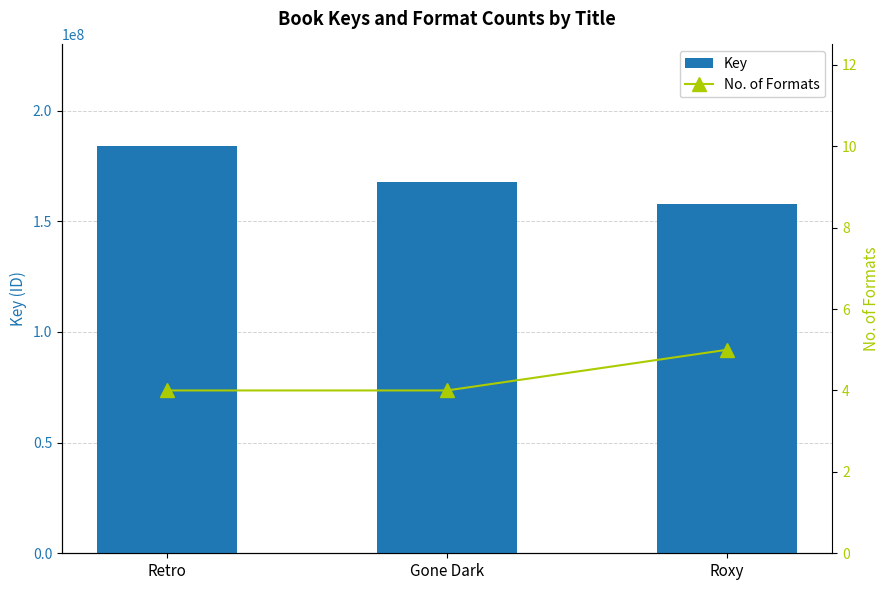

At which category is the sum across all series the highest?

Retro